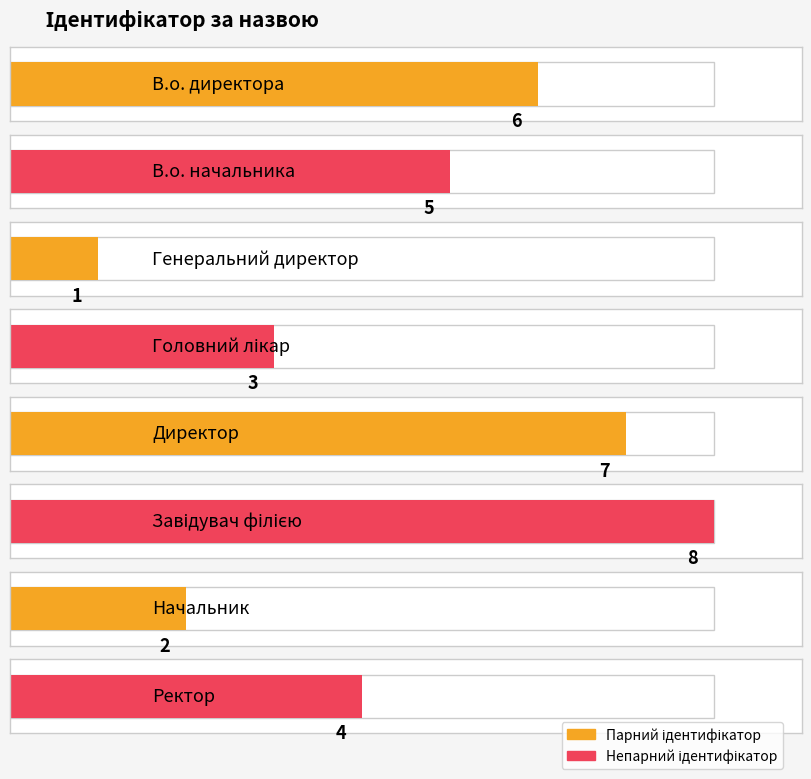

Are the bars grouped side by side (vs. stacked)?

No